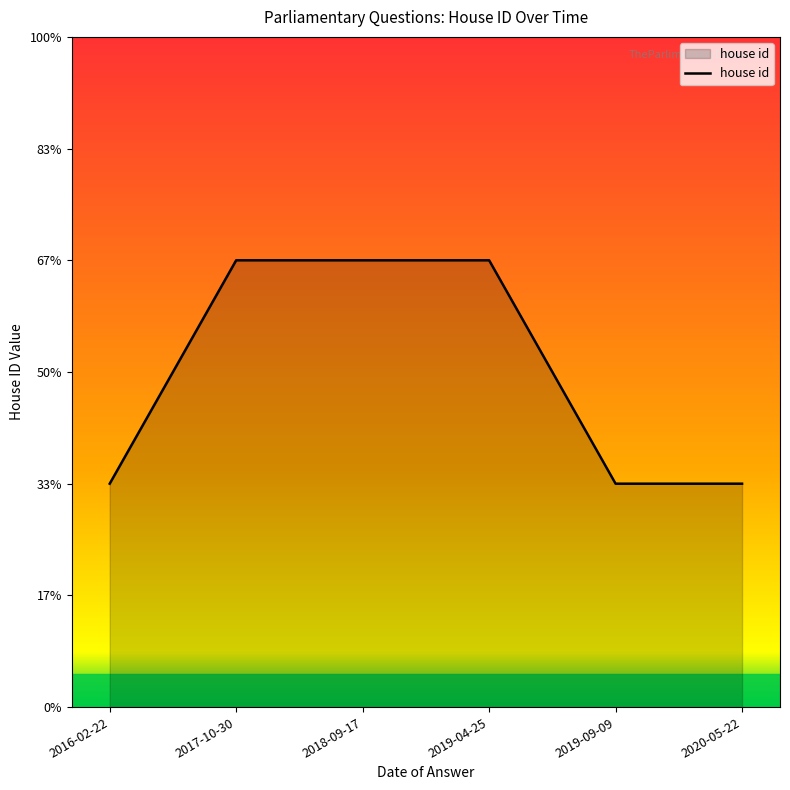

Approximately how many times larger is the value at 2020-05-22 compared to 2018-09-17?

0.5